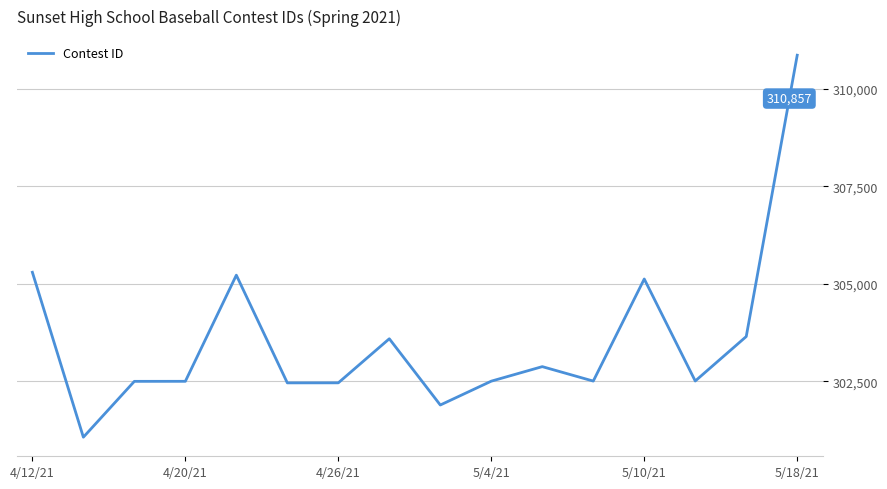

What is the smallest value displayed?

301073